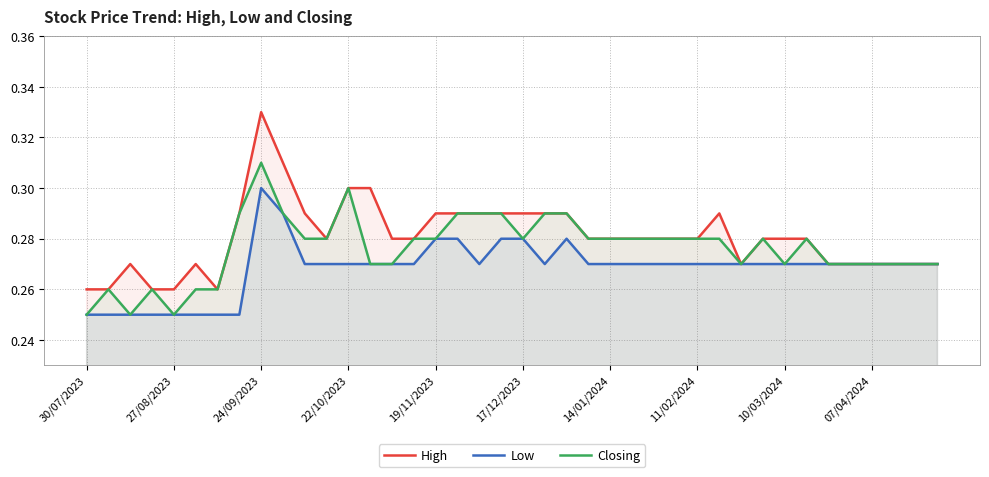

The value of Closing at 07/04/2024 is 0.5. True or false?

False